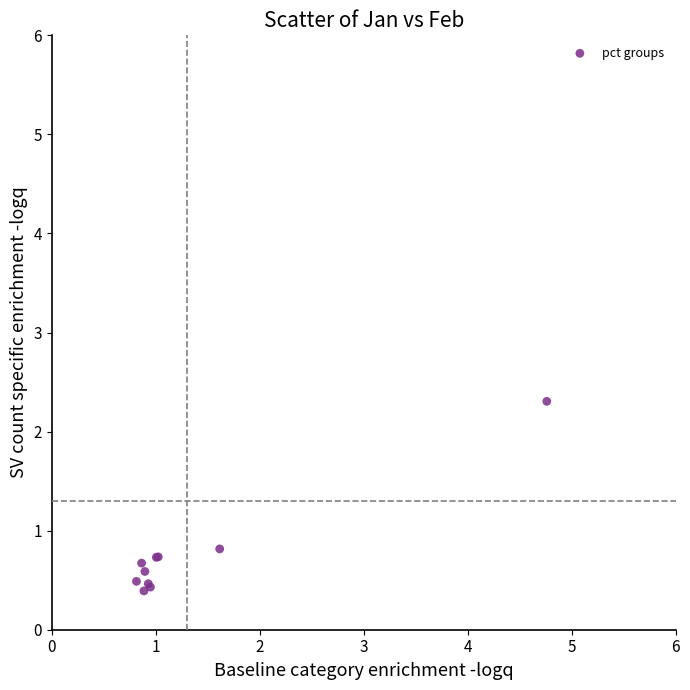

What Y value in the scatter plot is closest to 1?

0.8